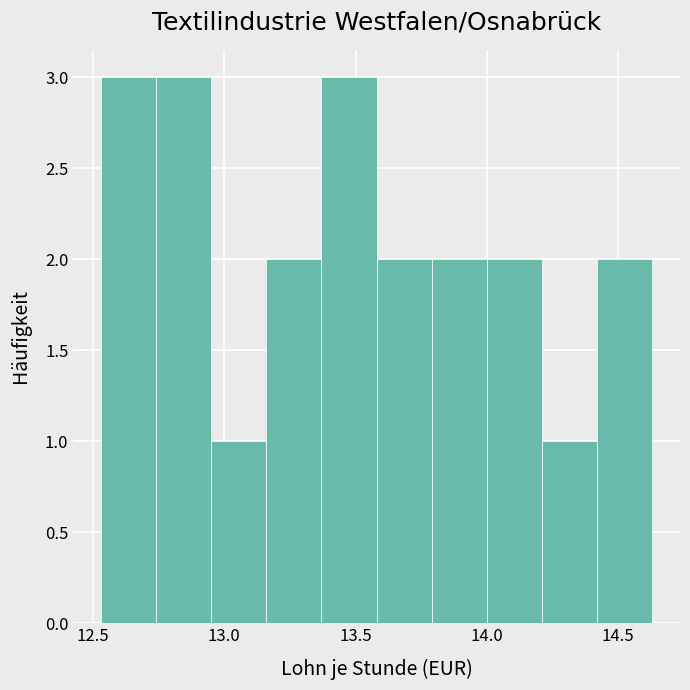

Reading left to right, list every bar in this chart as the range it spans on the x-axis followed by its height. Neither the bar edges nor the heights are printed on the chart, so give them approximately, as read against the axes.

12.53 to 12.74: 3
12.74 to 12.95: 3
12.95 to 13.16: 1
13.16 to 13.37: 2
13.37 to 13.58: 3
13.58 to 13.79: 2
13.79 to 14.00: 2
14.00 to 14.21: 2
14.21 to 14.42: 1
14.42 to 14.63: 2